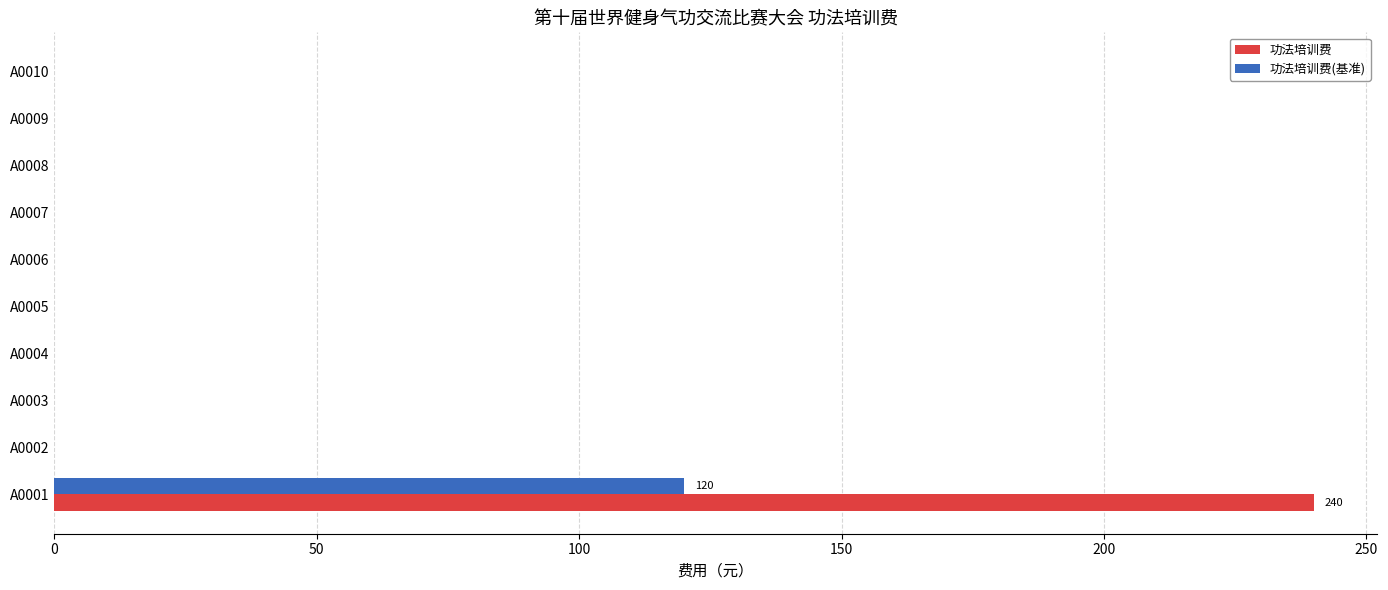

At which category does the chart reach its peak across all series?

A0001